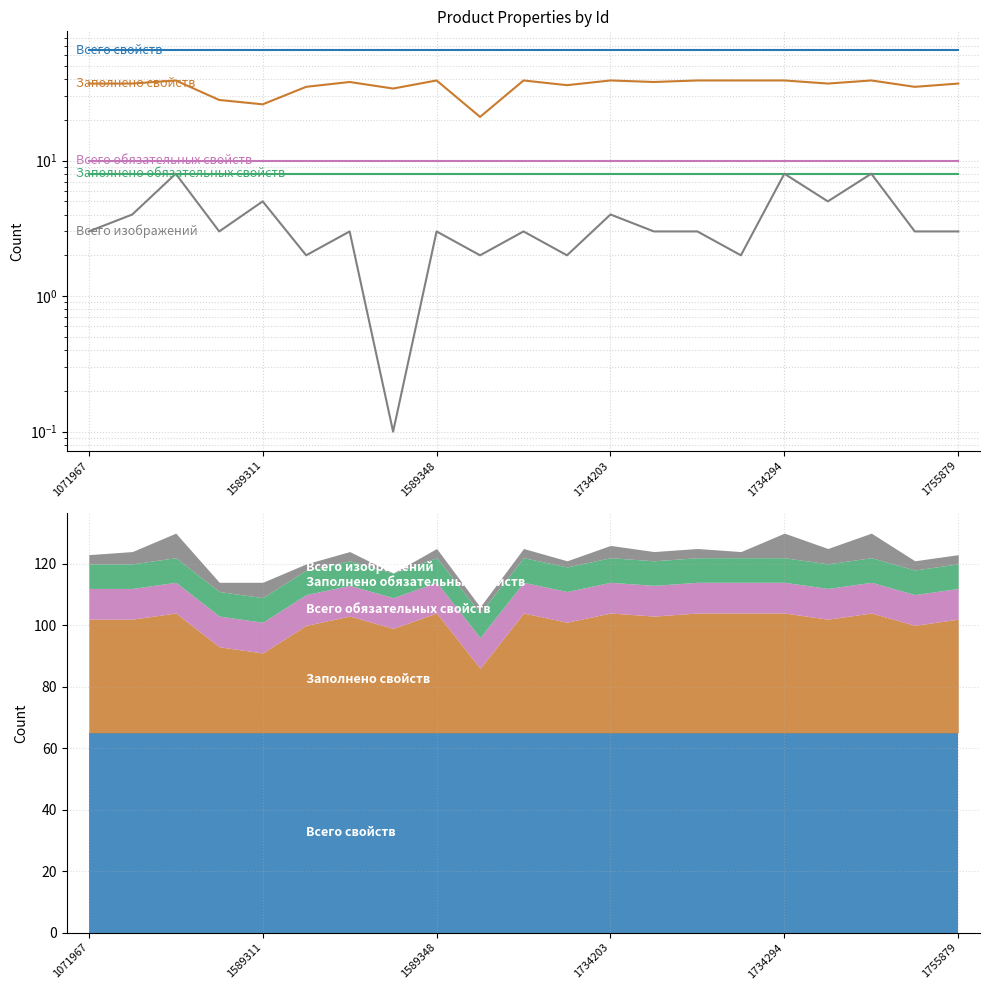

What is the approximate value of Всего свойств at 1734203?

65.0